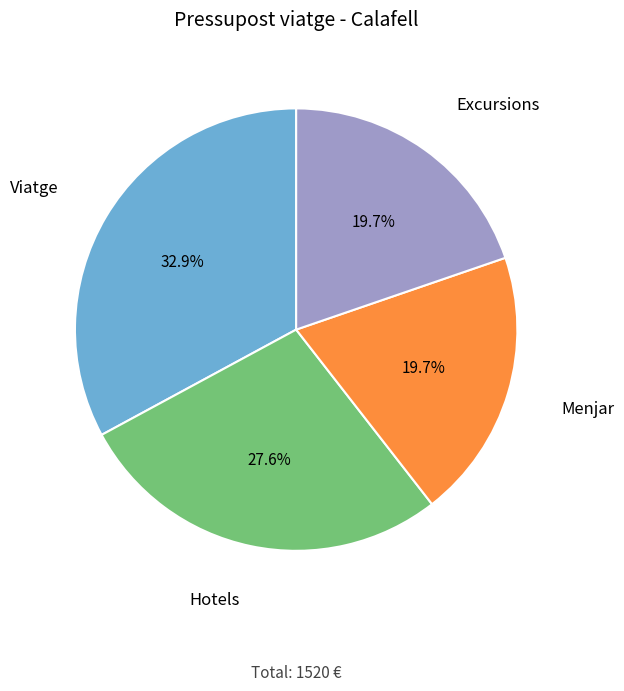

Is there any slice that represents more than half of the pie?

No